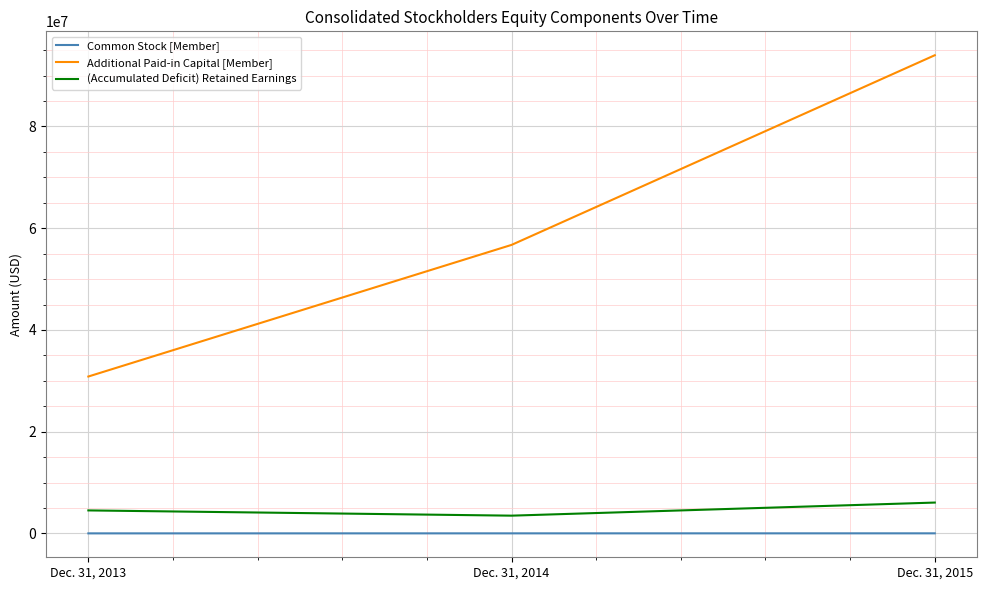

What is the sum of the Additional Paid-in Capital [Member] values at Dec. 31, 2014 and Dec. 31, 2013?

87561000